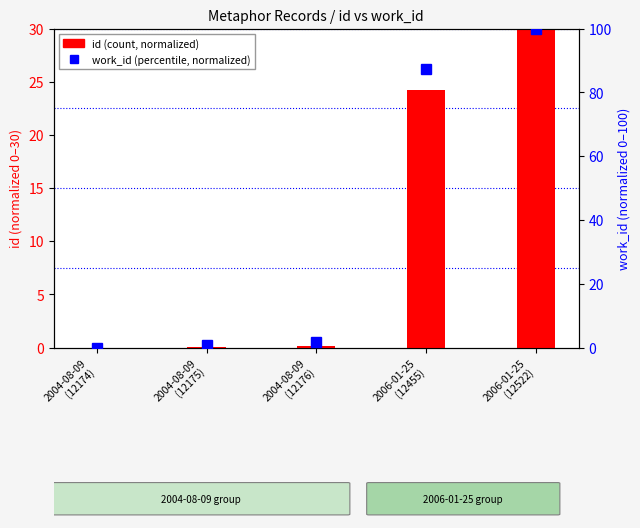

List the series in order of their peak value, lowest first.

id (normalized), work_id (normalized)